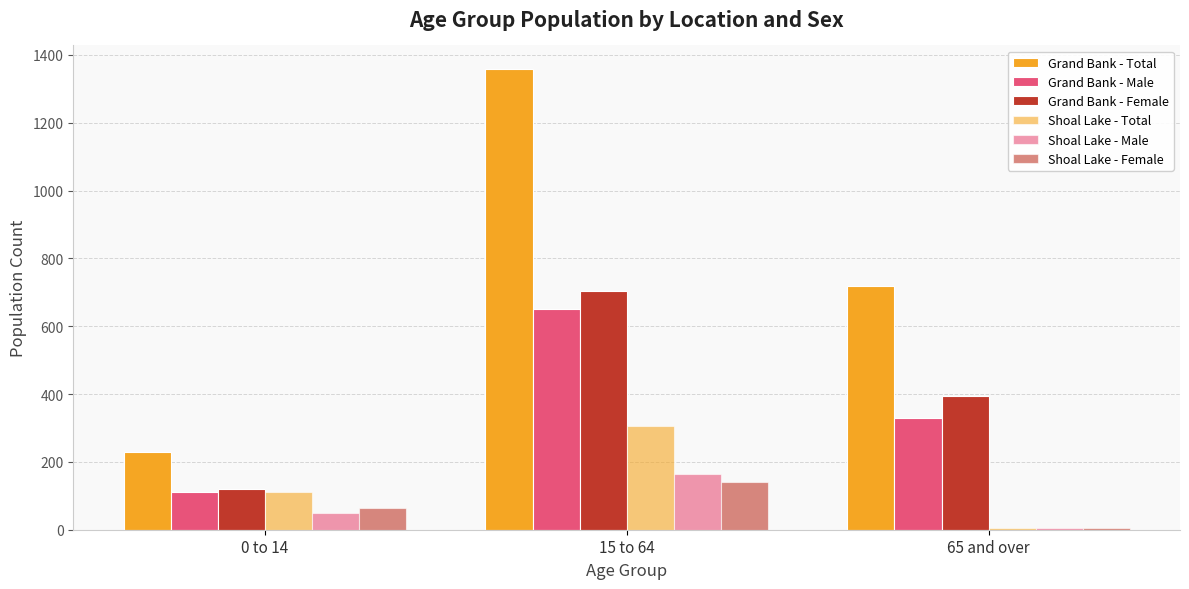

True or false: Grand Bank - Male has a value of 152 at 0 to 14.

False